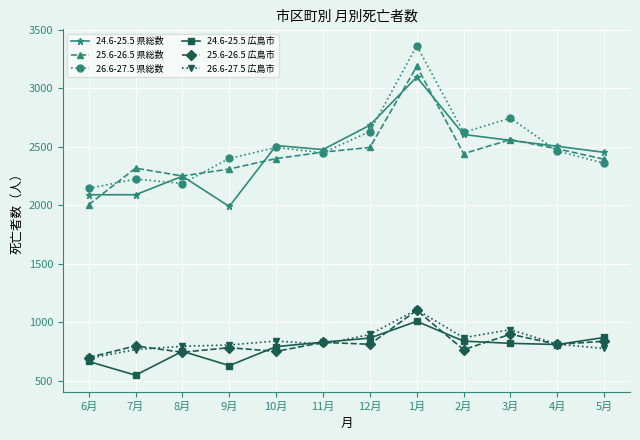

What is the difference between the highest and lowest values at 12月?

1871